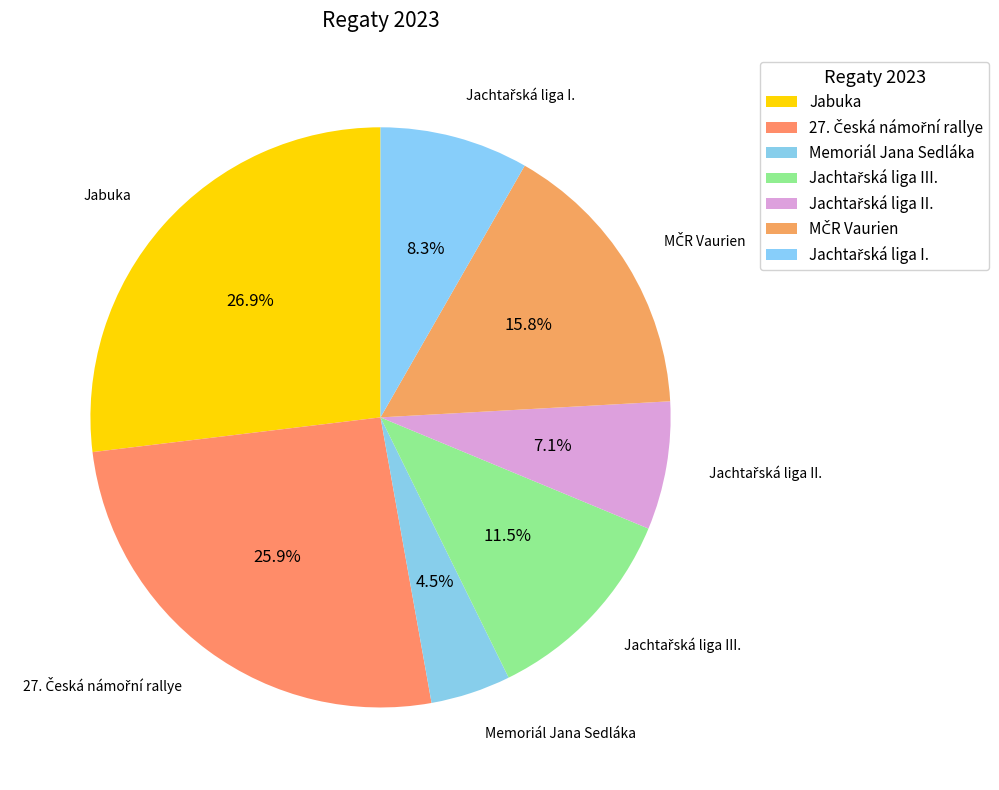

Is there a majority slice in this chart?

No